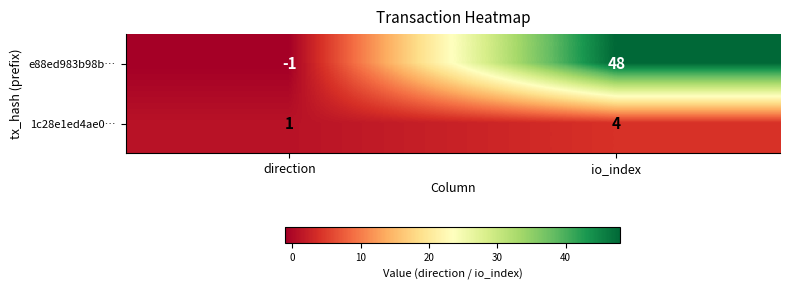

What is the greatest value displayed?

48